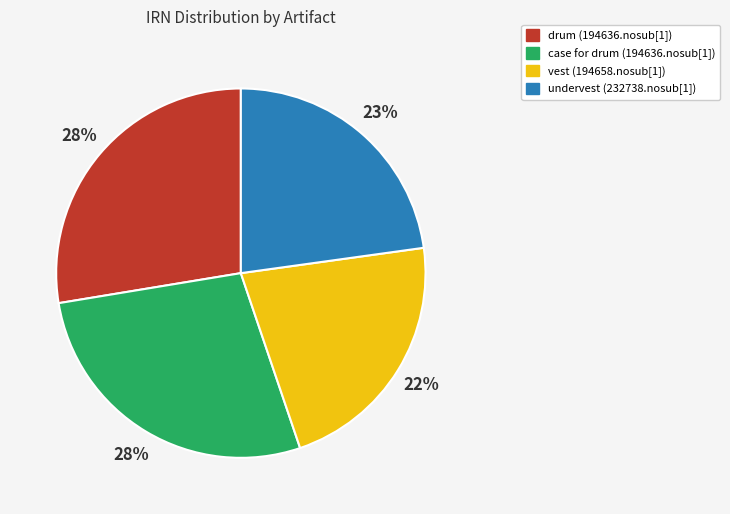

To the nearest percent, what portion does vest (194658.nosub[1]) represent?

22%